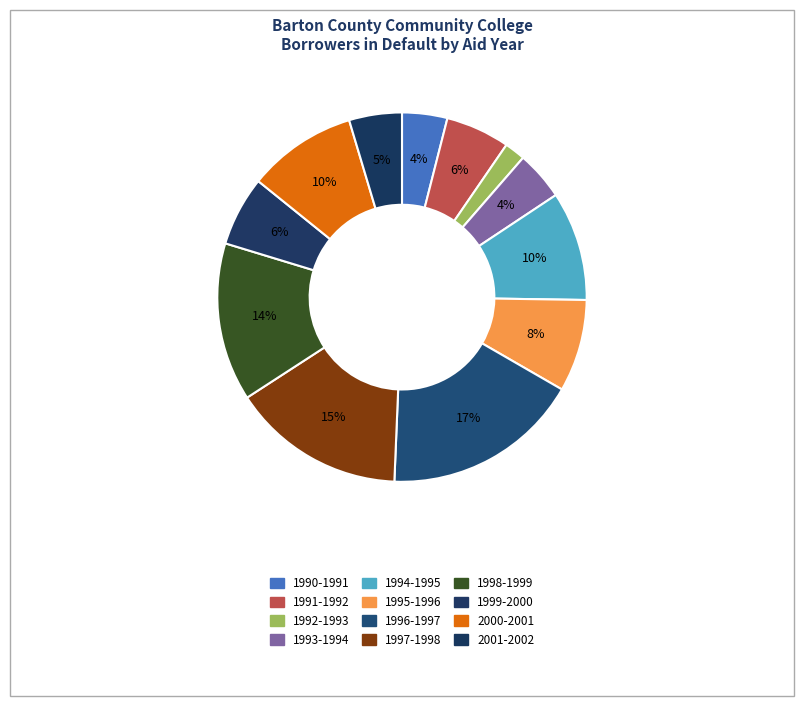

Rank the categories by value from lowest to highest.

1992-1993, 1990-1991, 1993-1994, 2001-2002, 1991-1992, 1999-2000, 1995-1996, 1994-1995, 2000-2001, 1998-1999, 1997-1998, 1996-1997